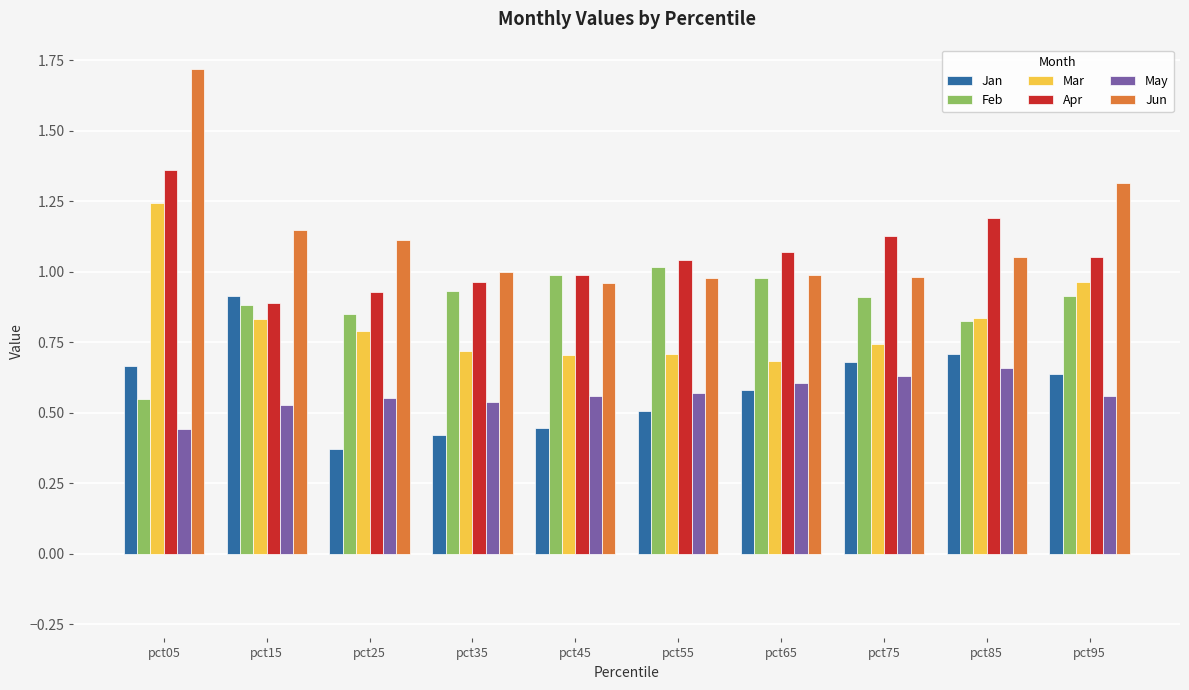

Is the value of Mar at pct55 greater than the value of Jun at pct95?

No